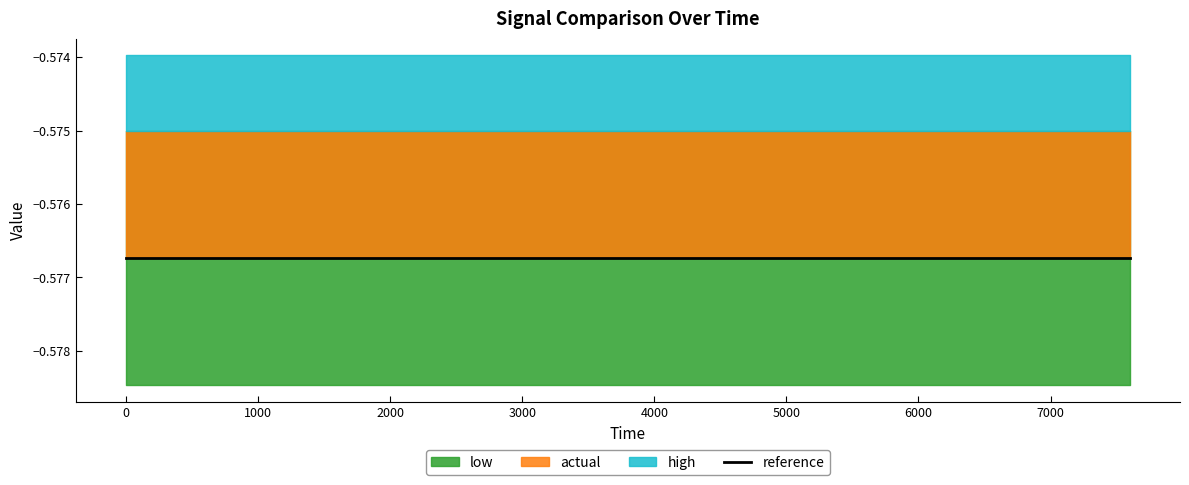

Rank the series at 3200 from lowest to highest value.

low, reference, actual, high